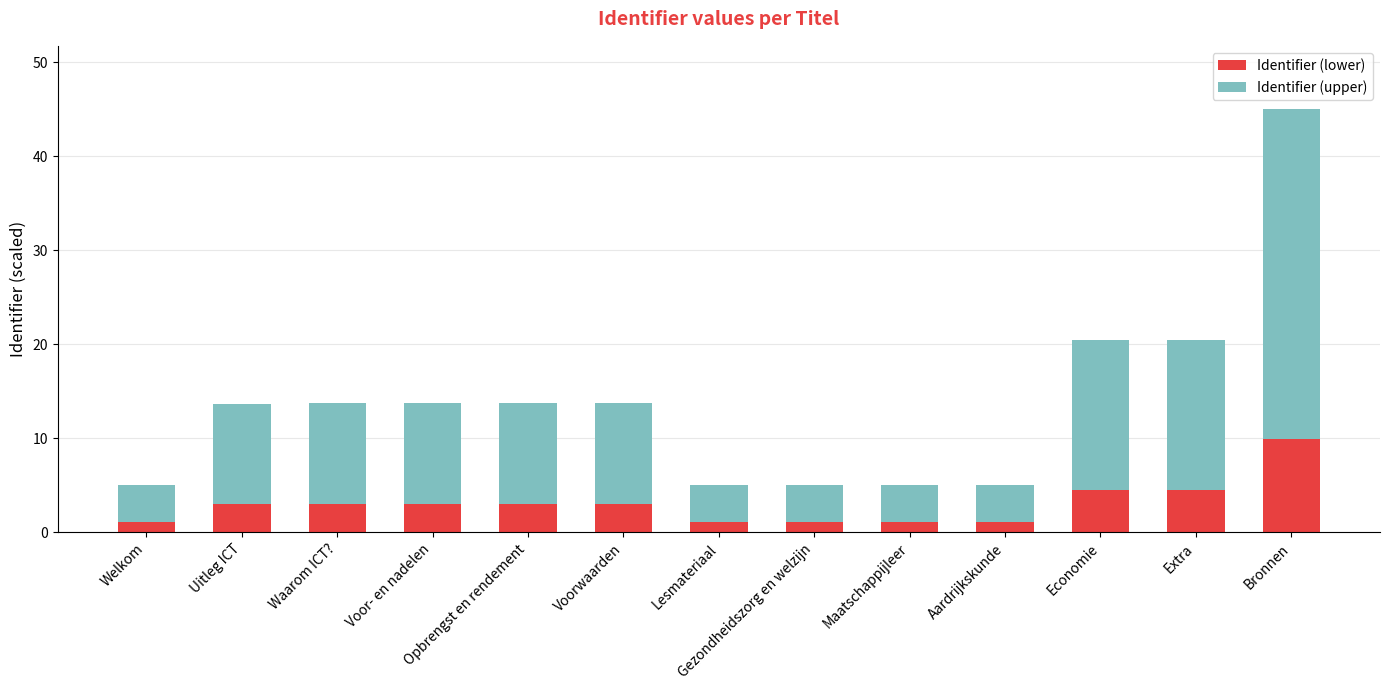

What is the approximate value of Identifier (lower) at Voorwaarden?

3.0